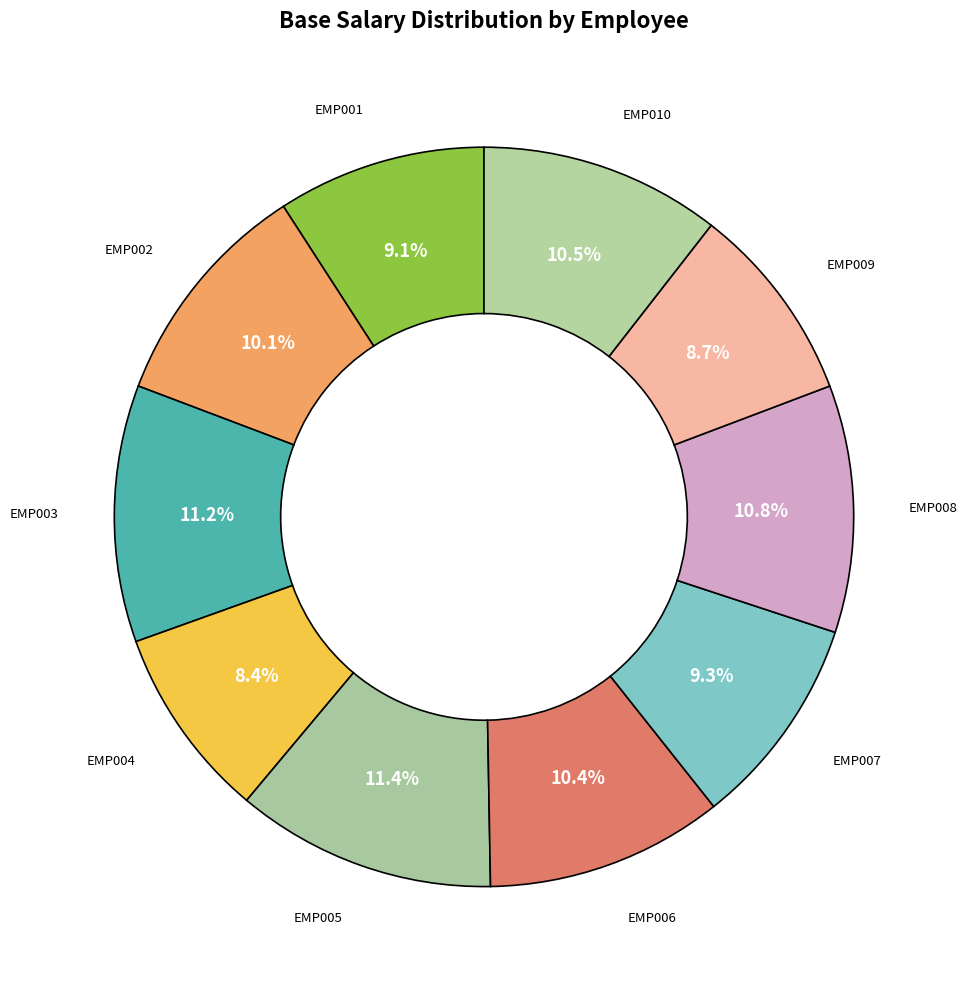

Rank the categories by value from lowest to highest.

EMP004, EMP009, EMP001, EMP007, EMP002, EMP006, EMP010, EMP008, EMP003, EMP005